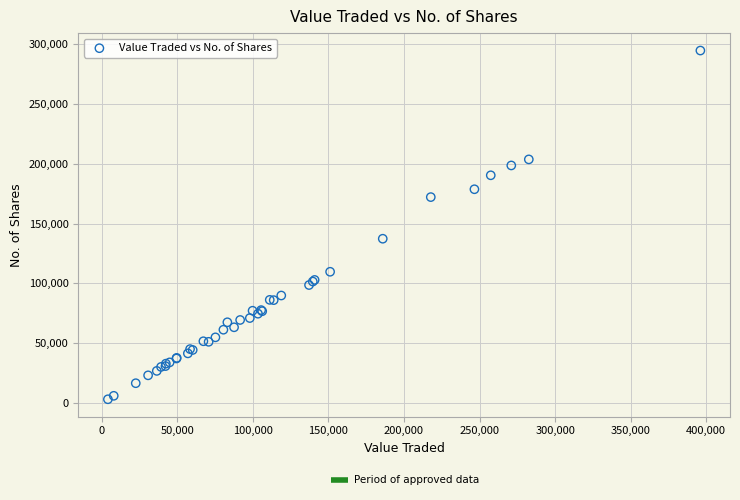

What Y value in the scatter plot is closest to 148978?

137407